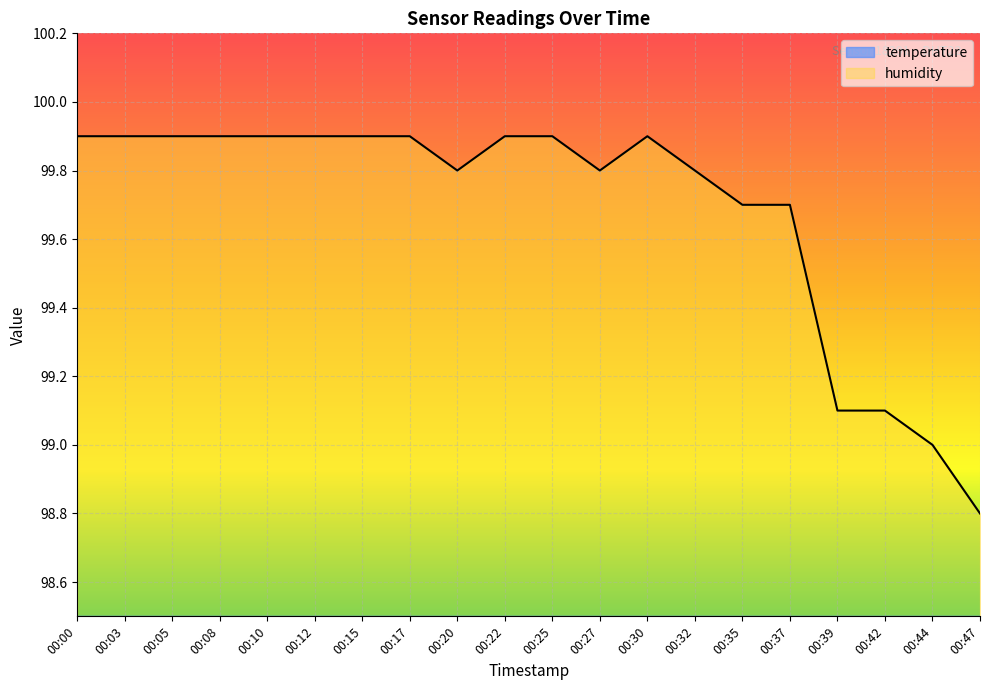

The value of temperature at 00:39 is 0.4. True or false?

False